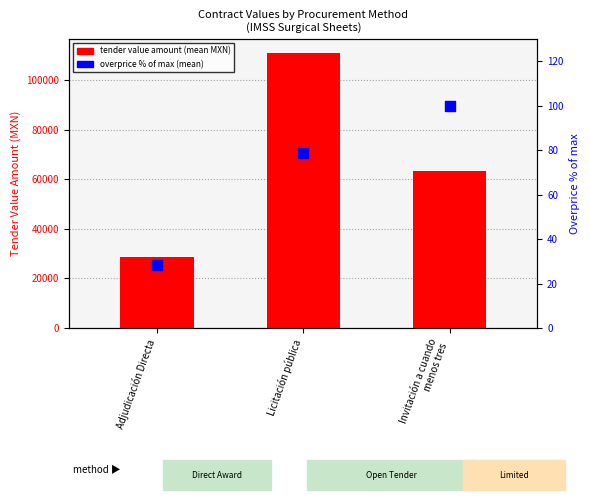

At which category is the sum across all series the highest?

Licitación pública